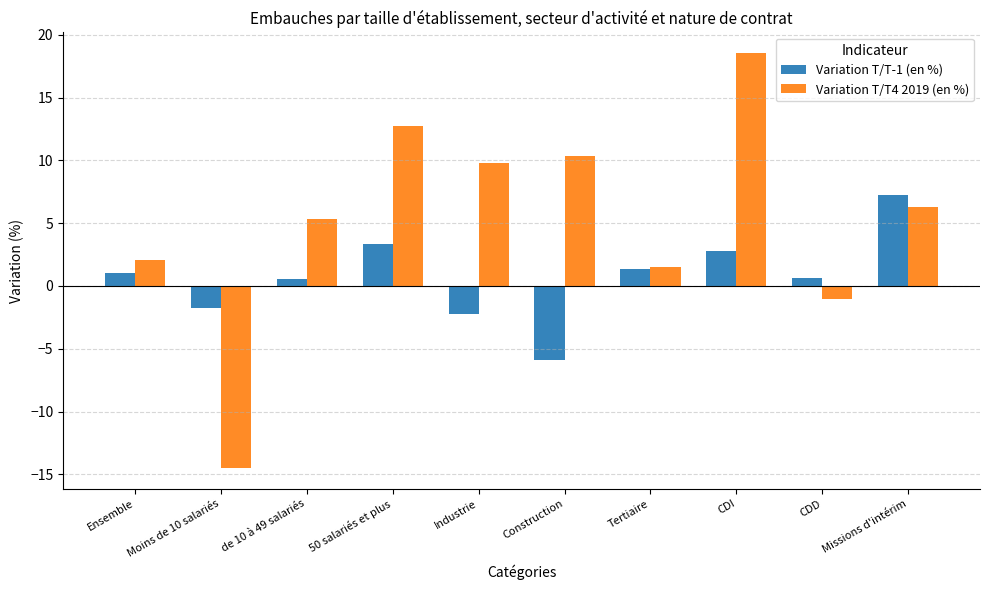

How many data points in Variation T/T-1 (en %) are above 0?

7